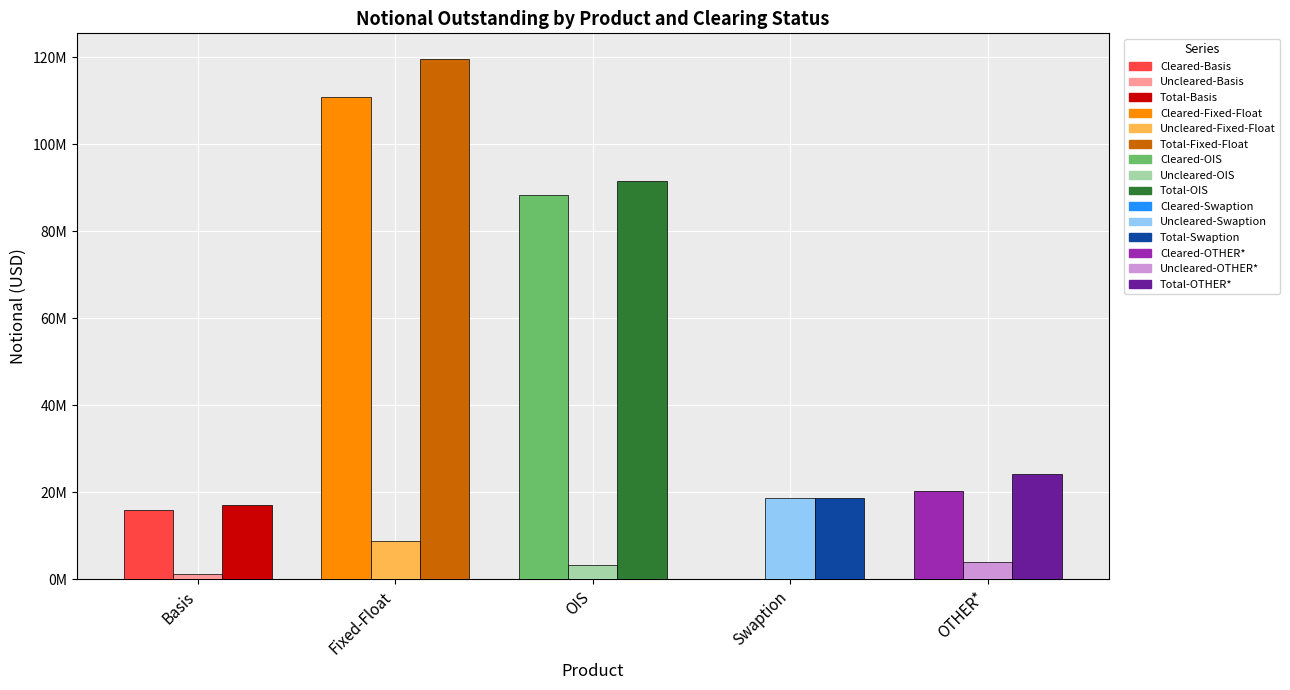

What is the total value across all series at Basis?

34313120